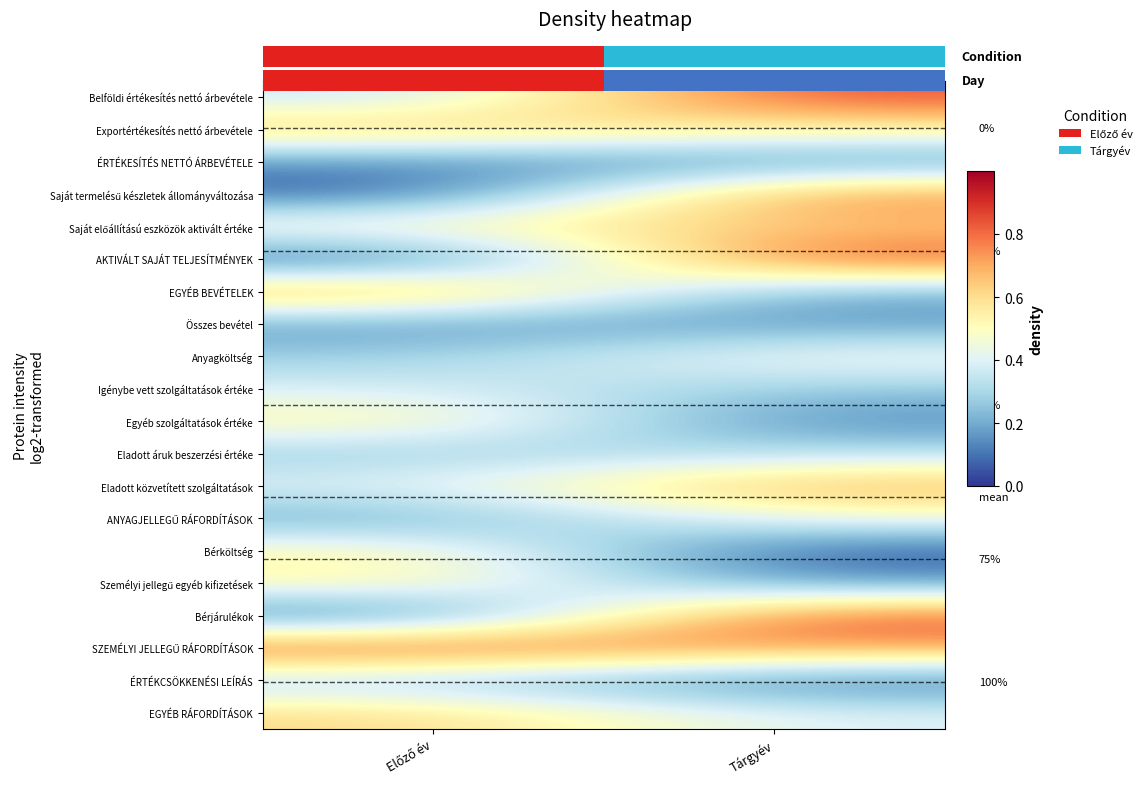

What is the sum of the Saját előállítású eszközök aktivált értéke values at Előző év and Tárgyév?

1.2